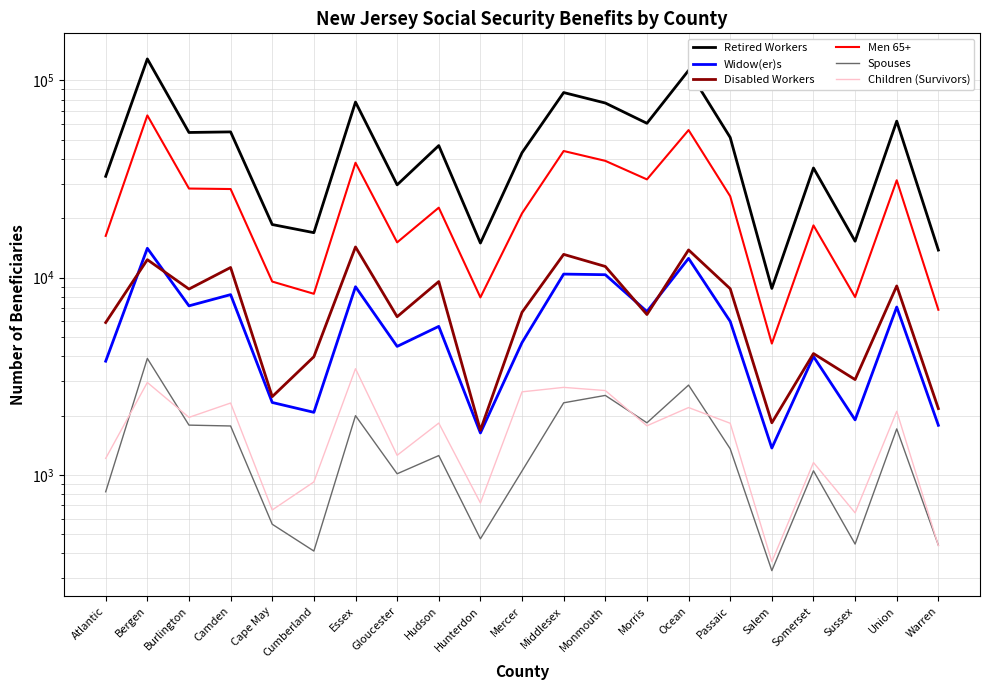

How many data points in Children (Survivors) are above 1827?

10